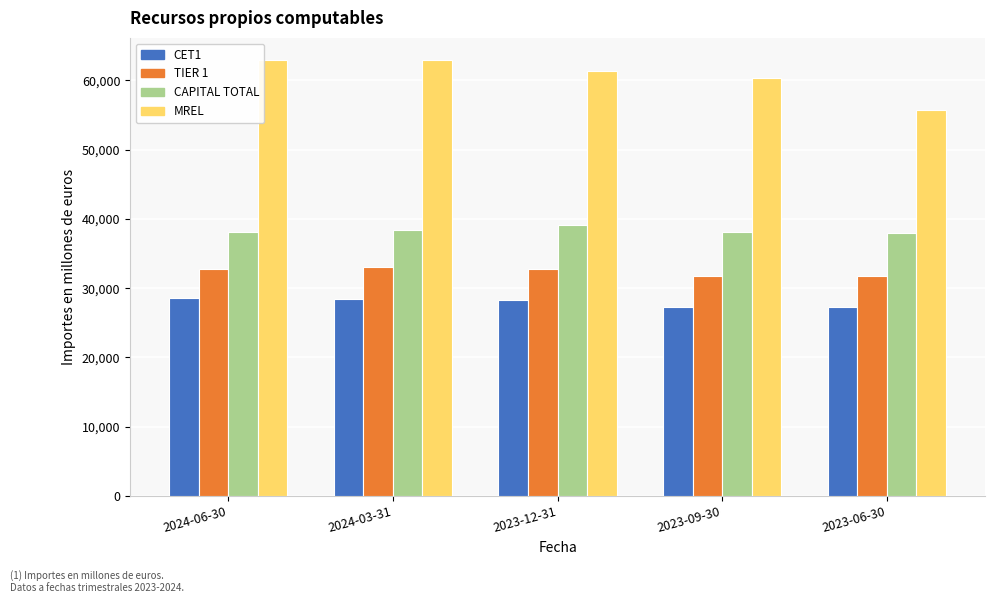

What is the spread (max minus min) of values at 2023-12-31?

32987